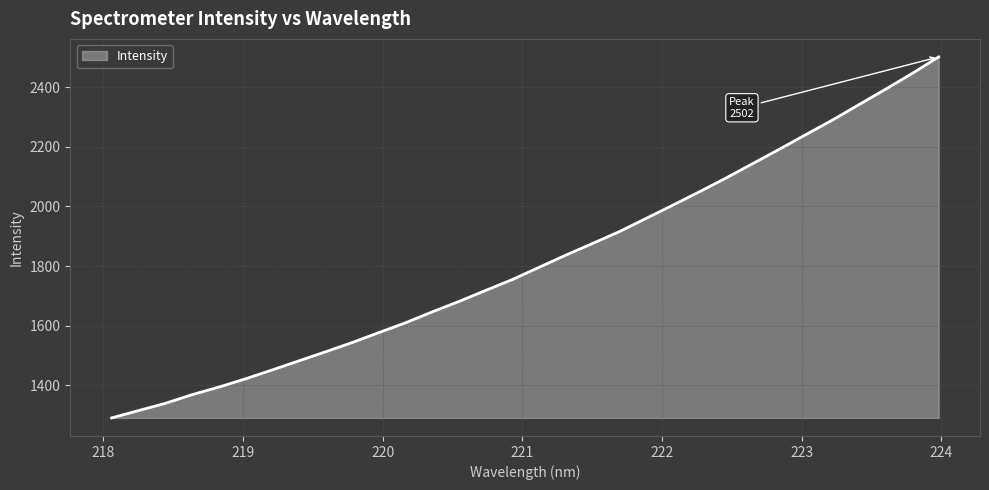

What is the difference between the maximum and minimum values?

1211.0